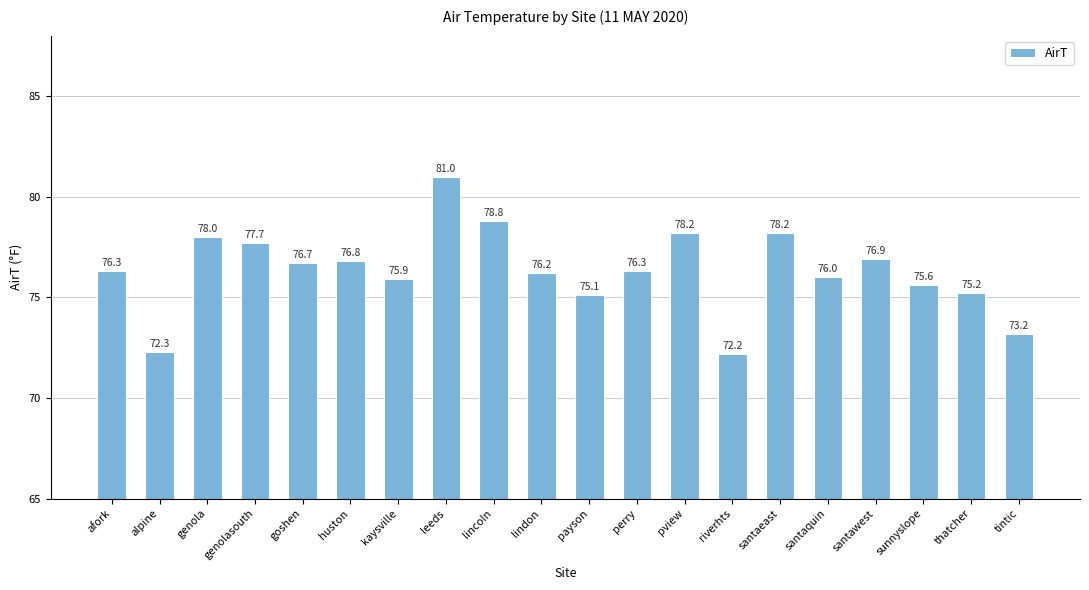

What is the label of the 8th bar from the left?

leeds